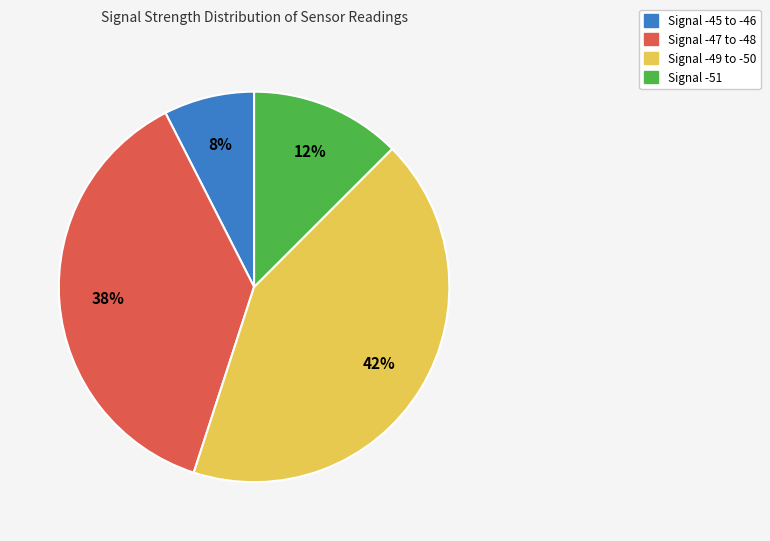

Does any single category account for the majority?

No